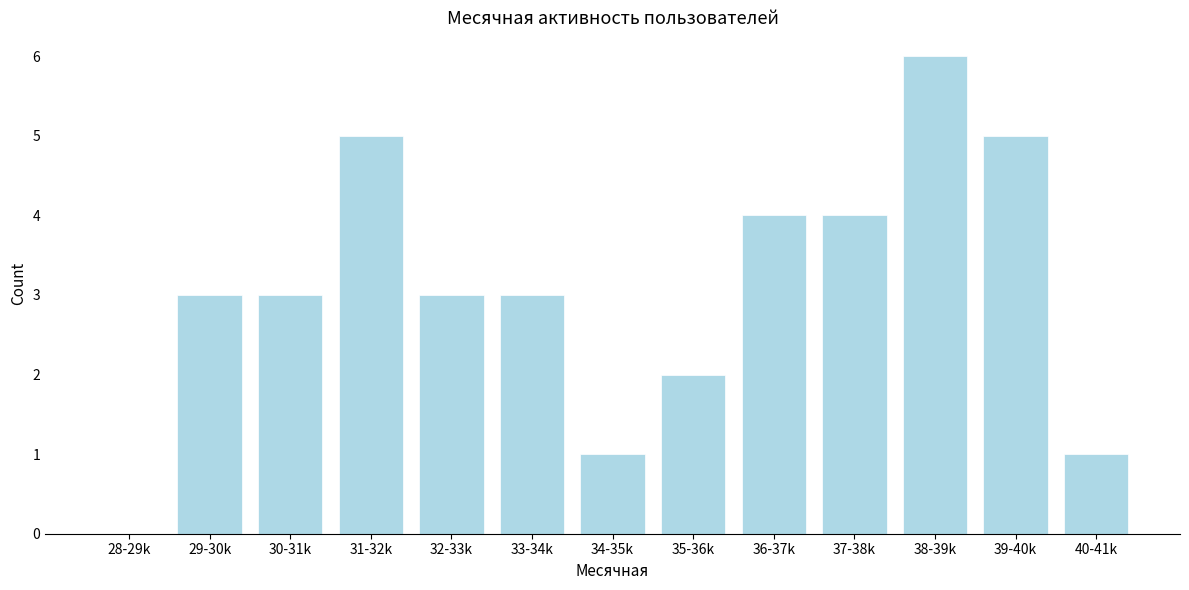

Reading left to right, extract all data points from this chart.

28-29k=0	29-30k=3	30-31k=3	31-32k=5	32-33k=3	33-34k=3	34-35k=1	35-36k=2	36-37k=4	37-38k=4	38-39k=6	39-40k=5	40-41k=1